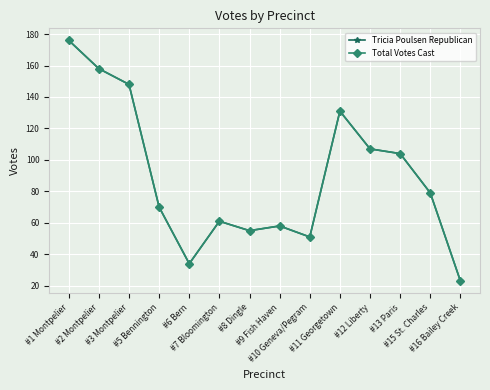

What position from the right is #16 Bailey Creek?

1